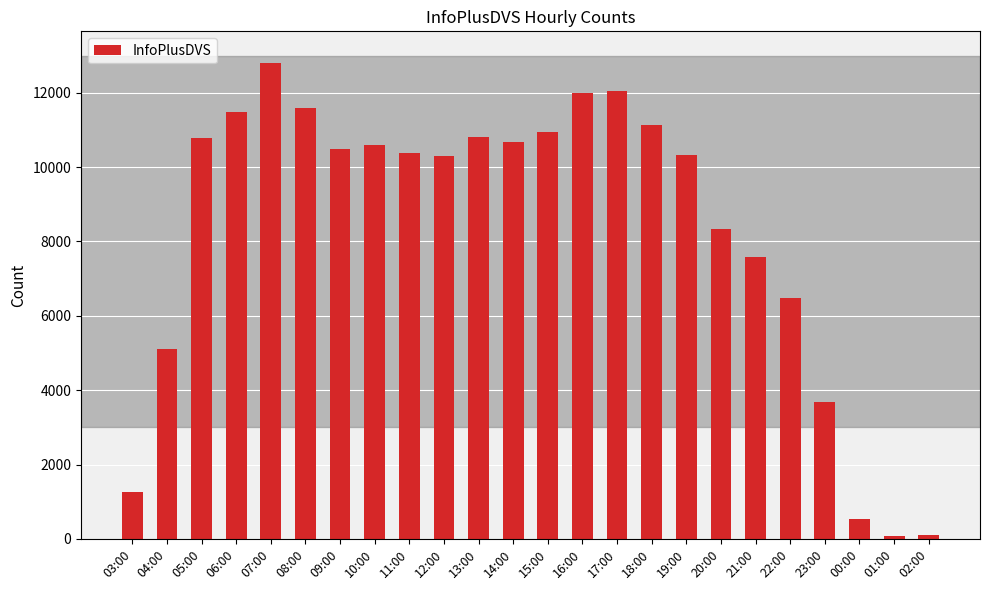

Does the chart contain any negative values?

No